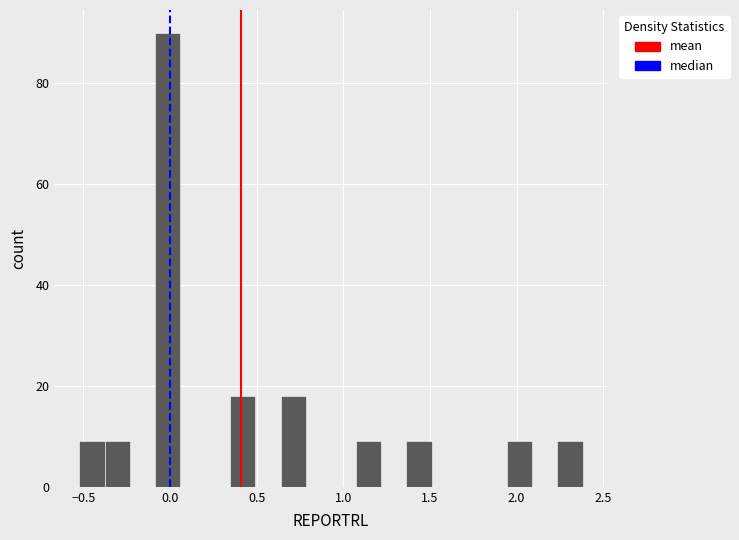

Around what value on the x-axis is the tallest bar? Give the approximate position of its centre, as read against the axis.

0.00